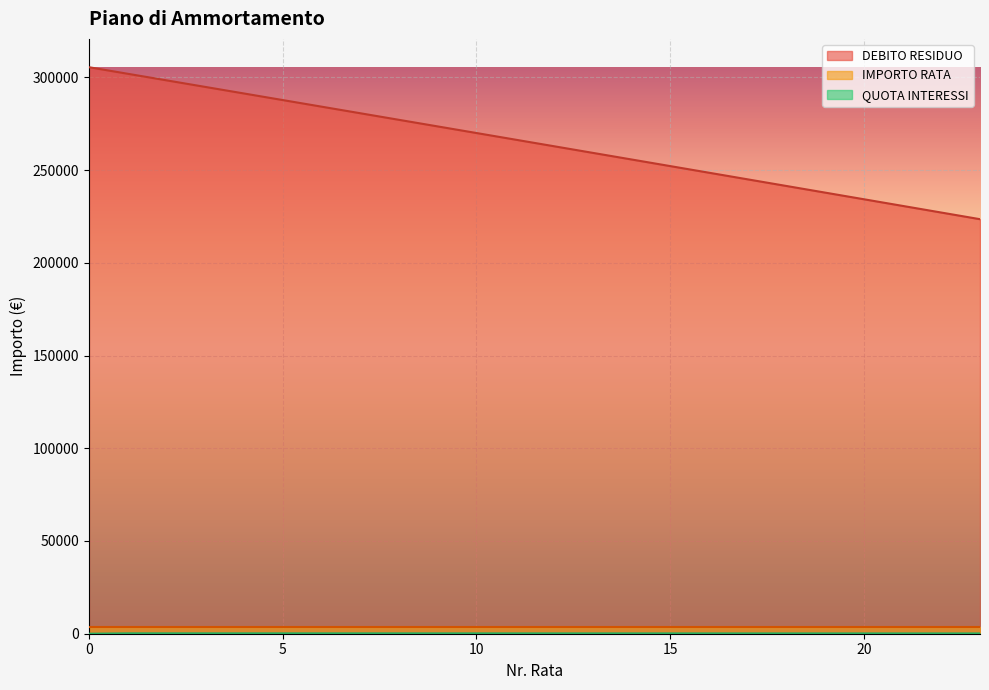

Which category has the lowest value in the DEBITO RESIDUO series?

23